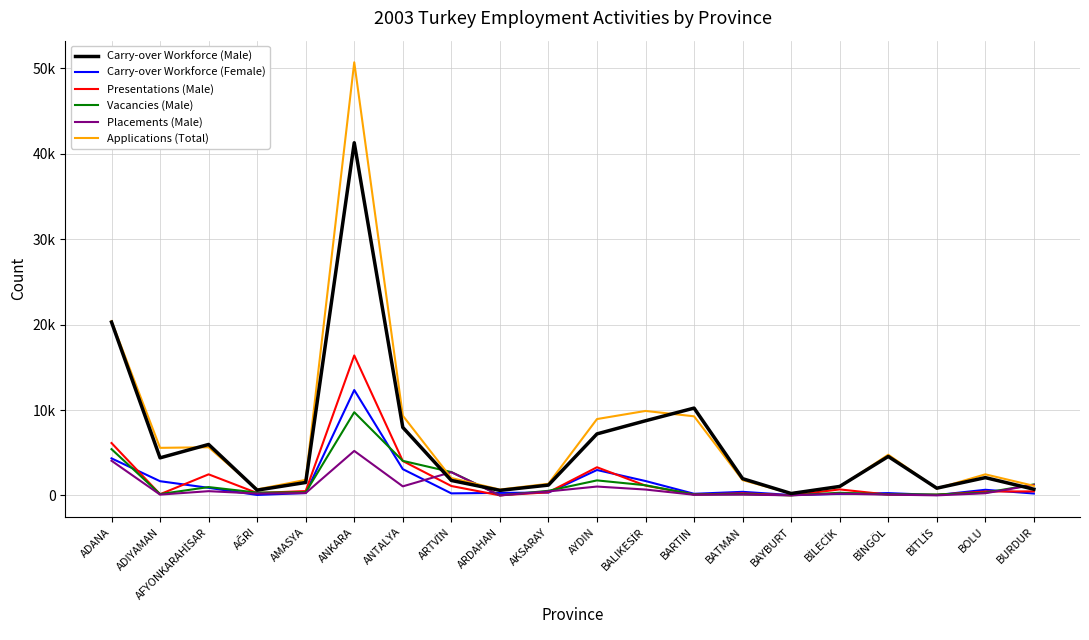

True or false: Vacancies (Male) has a value of 548 at AKSARAY.

True